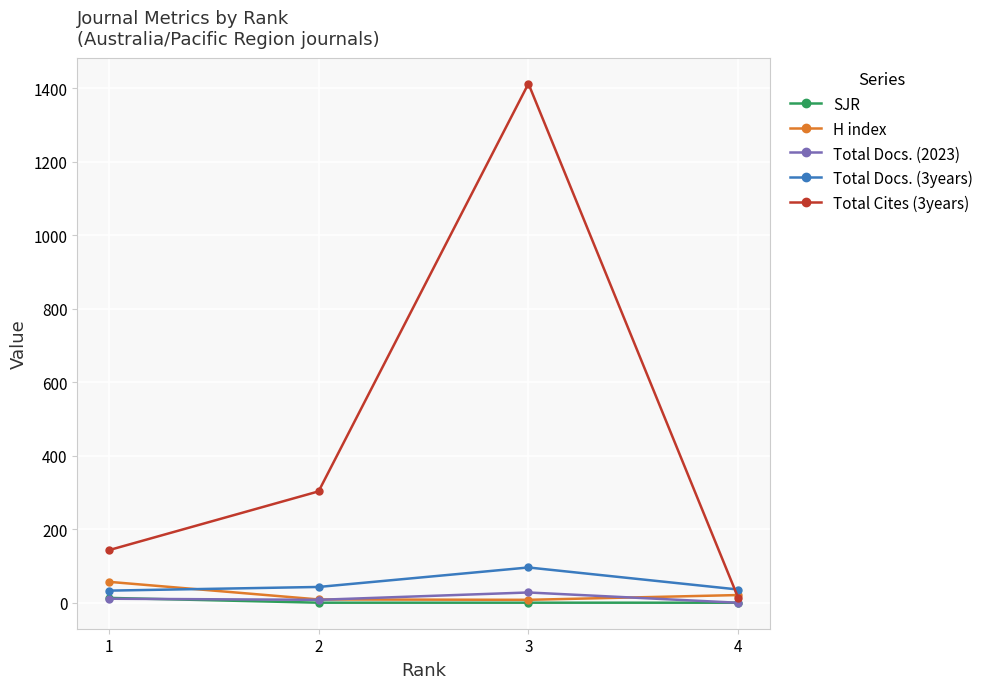

Which series changed the most between 1 and 4?

Total Cites (3years)